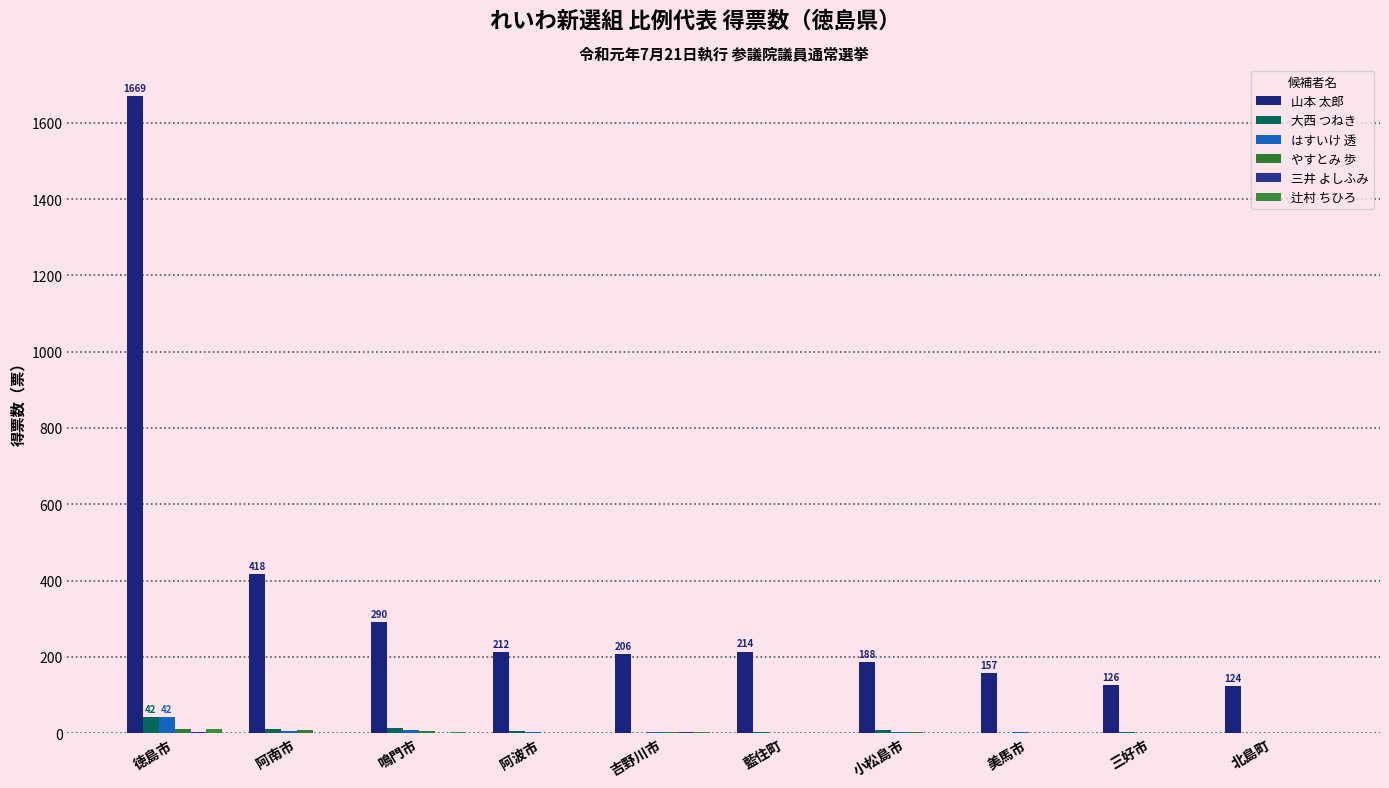

Rank the series by their maximum value, from lowest to highest.

三井 よしふみ, 辻村 ちひろ, やすとみ 歩, 大西 つねき, はすいけ 透, 山本 太郎